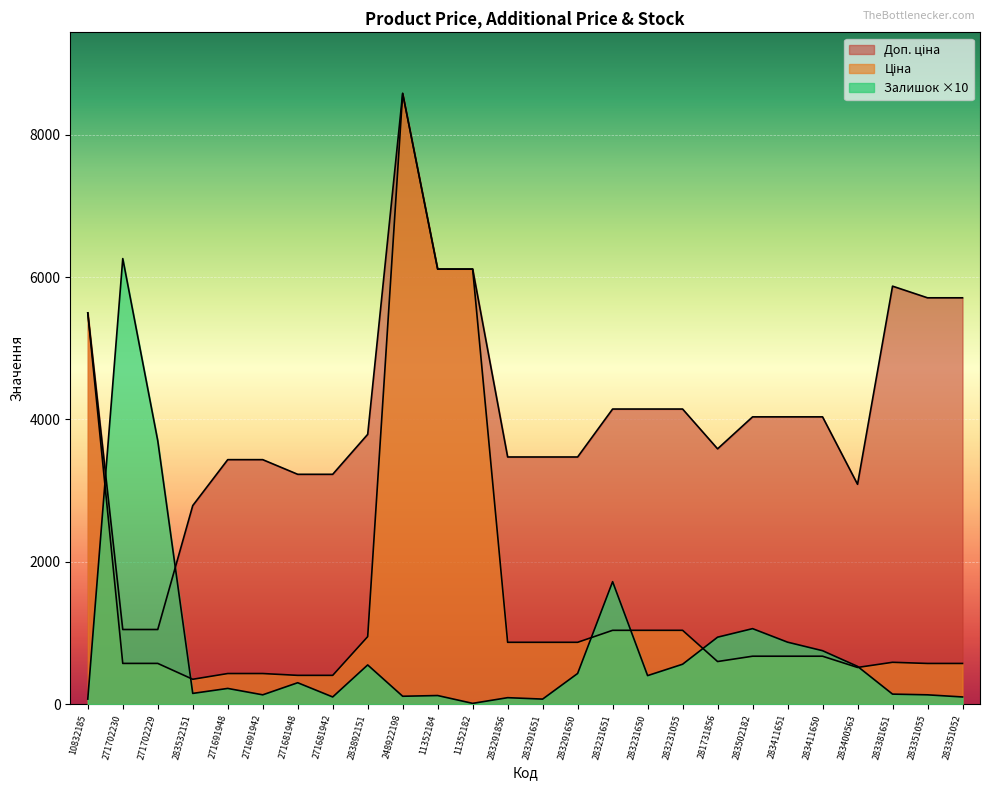

At which category is the sum across all series the highest?

248922198